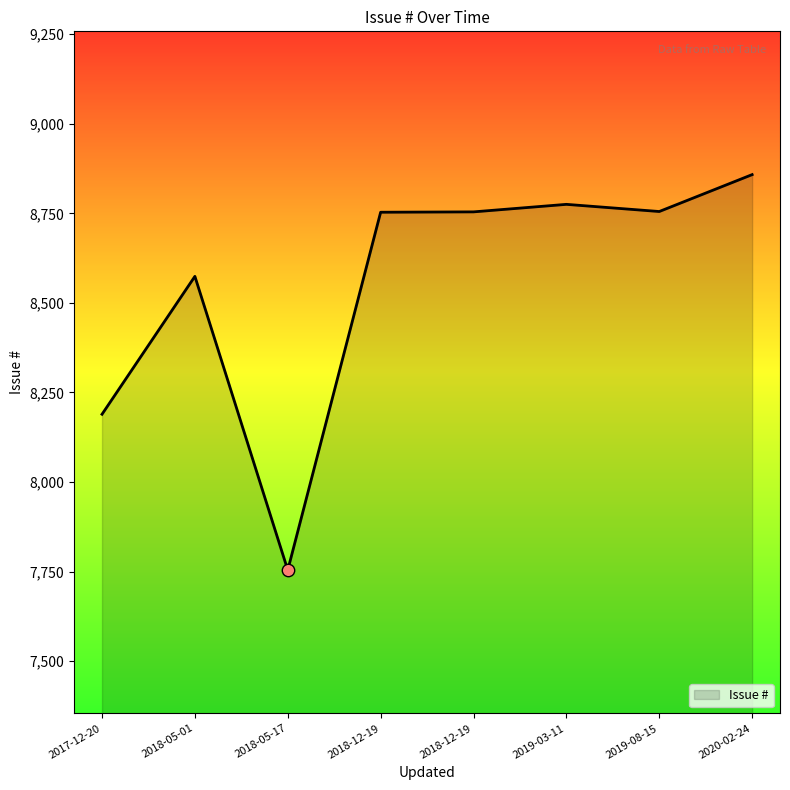

What is the change in value from 2018-12-19 to 2019-03-11?

+21